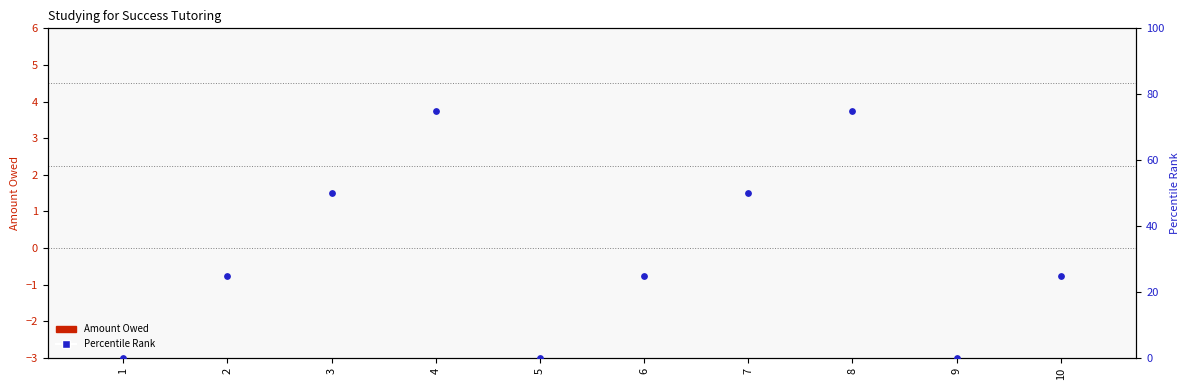

Is the value of Amount Owed at 7 greater than the value of Percentile Rank at 1?

No